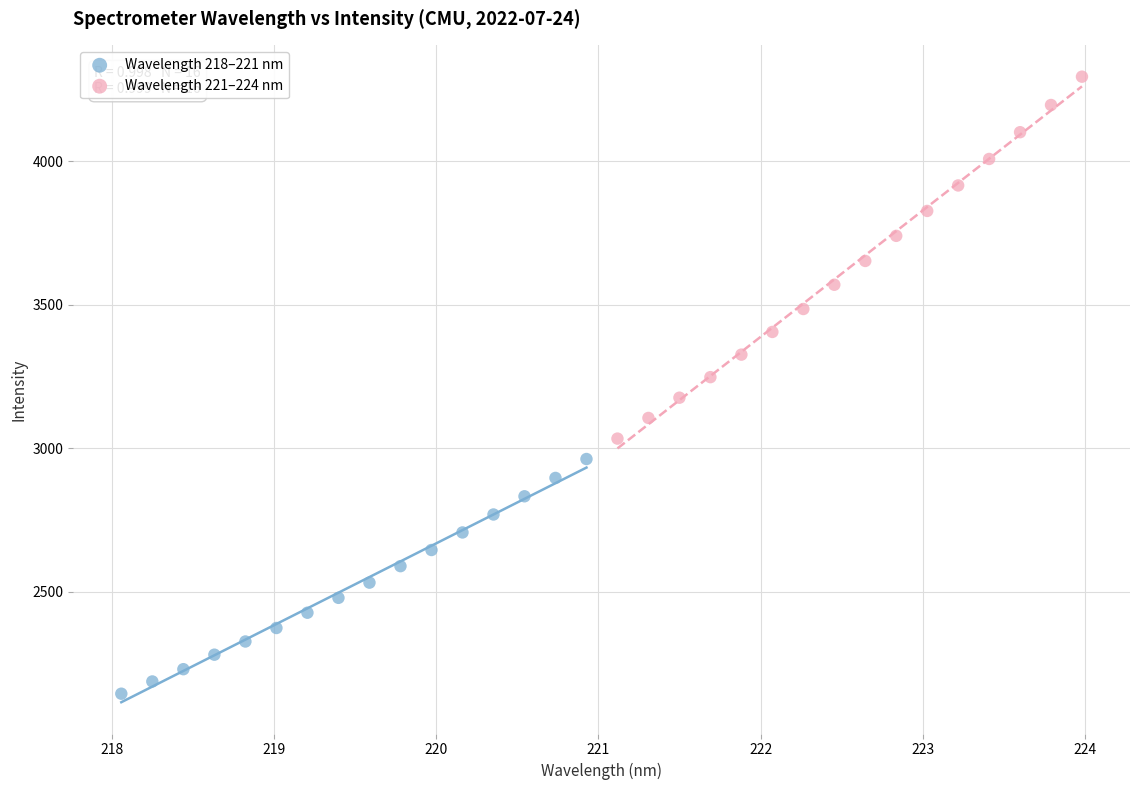

Which series reaches the minimum Y coordinate?

Wavelength 218–221 nm